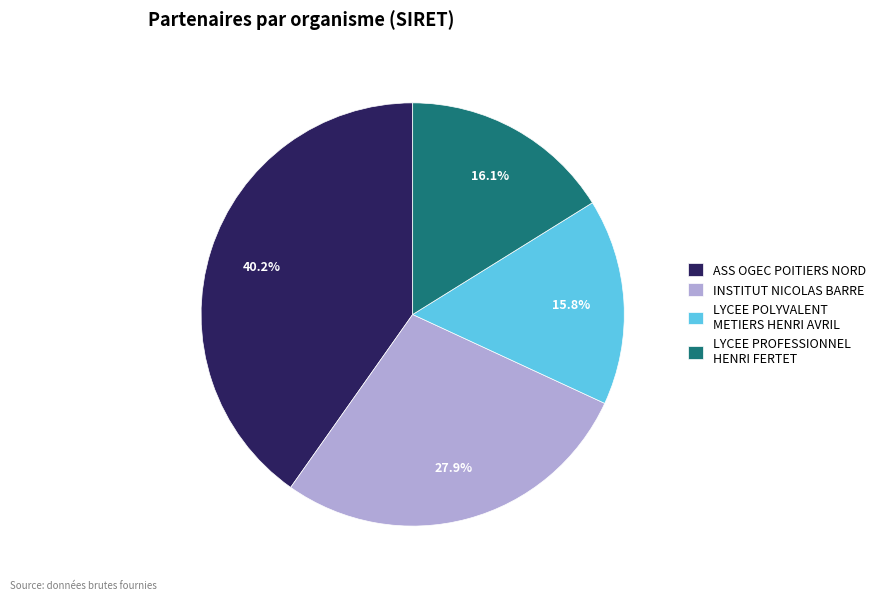

The LYCEE PROFESSIONNEL HENRI FERTET slice represents 28% of the pie. True or false?

False